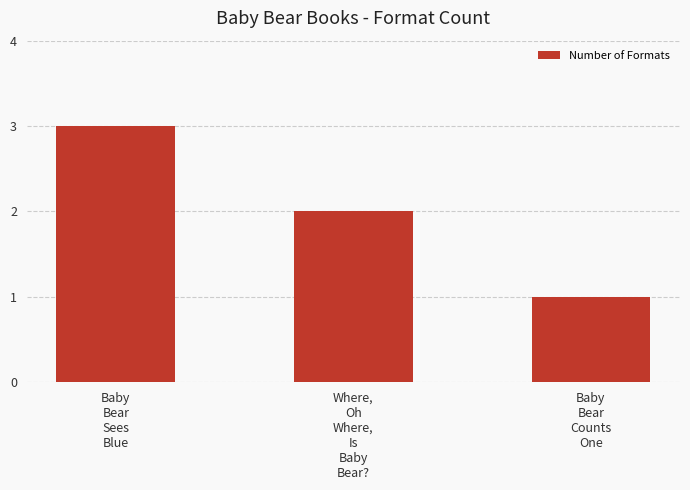

What is the average value?

2